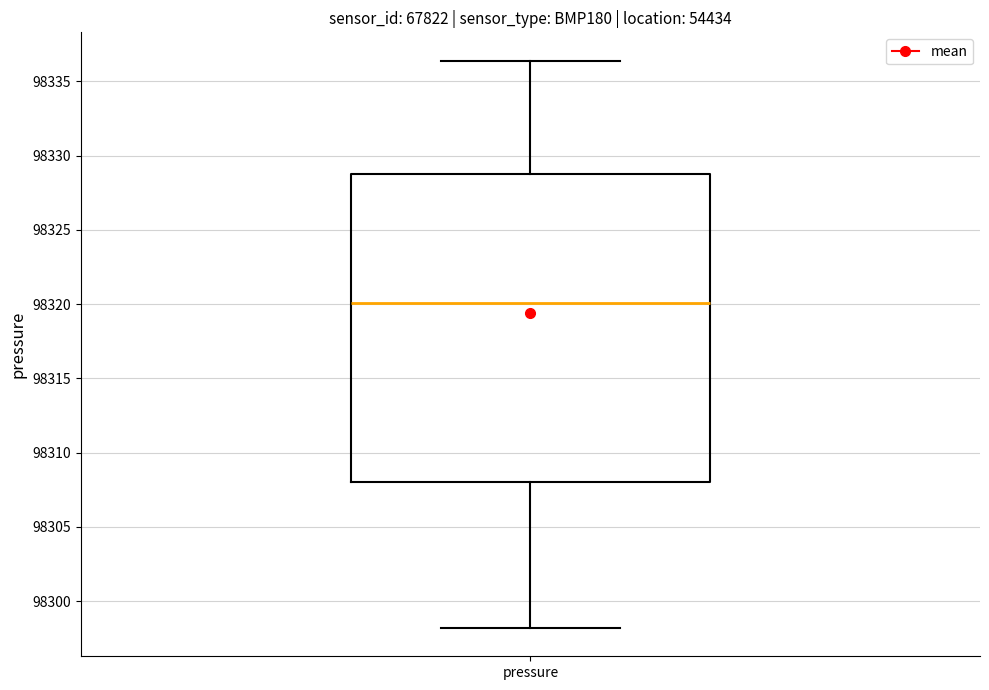

Transcribe this box plot: give where the median line is, the range the box spans, and where the two whiskers end, as read against the y-axis. The values are not printed on the chart, so give them approximately, as read against the axis.

median 98320.0, box 98308.0 to 98329.0, whiskers 98298.0 to 98336.5